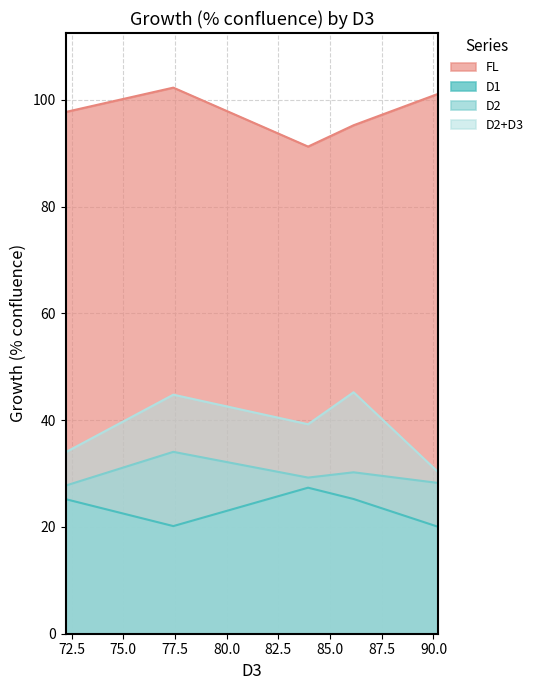

Which series has the largest total across all categories?

FL